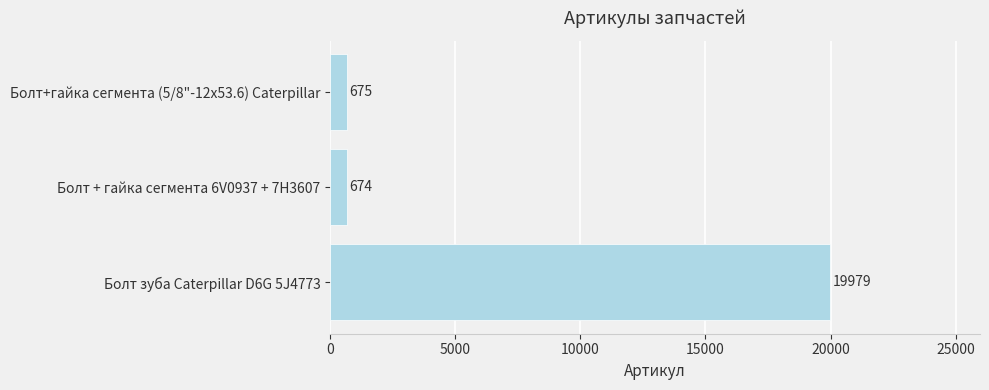

Does the chart contain stacked bars?

No